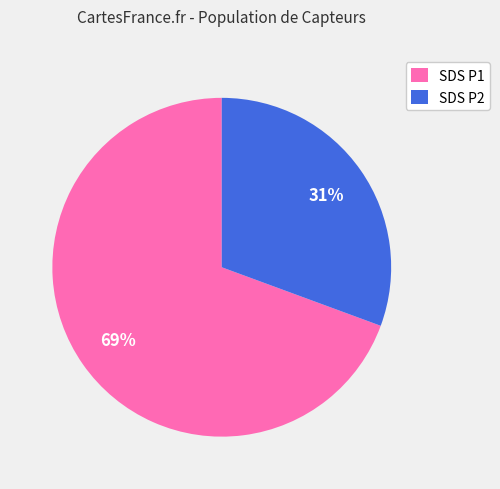

Which has a higher value, SDS P2 or SDS P1?

SDS P1